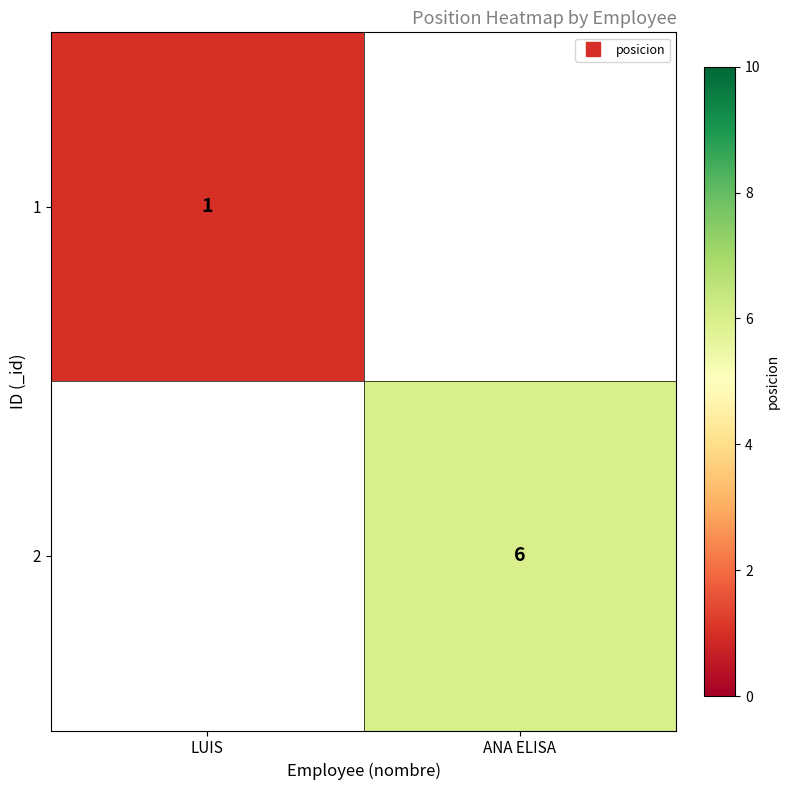

What is the minimum value for 1?

1.0